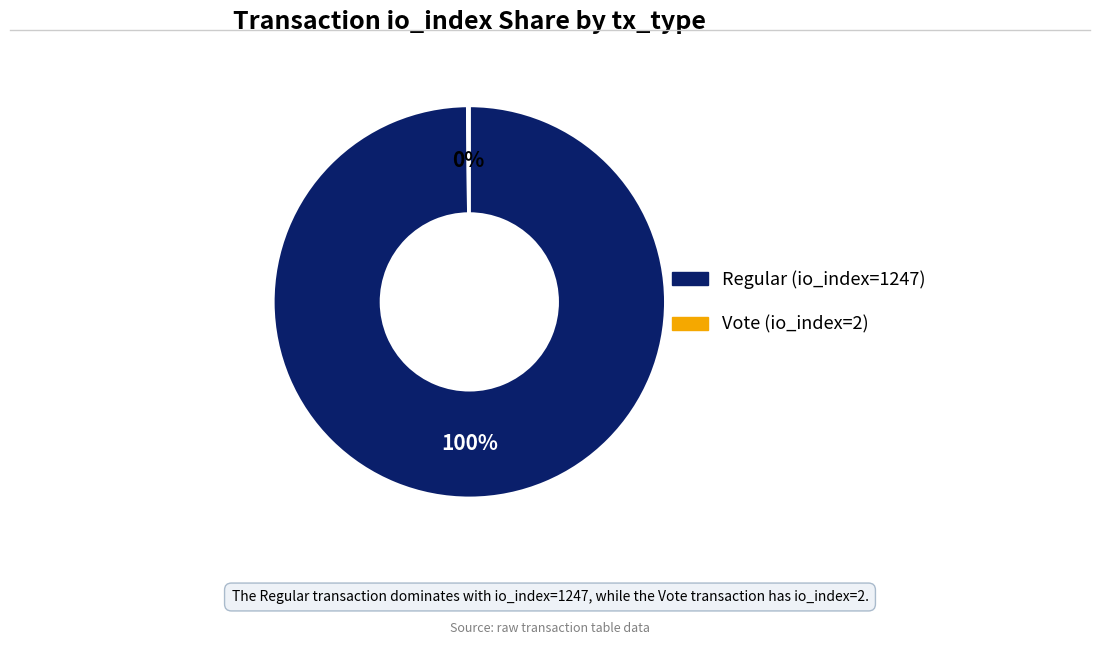

Is there any slice that represents more than half of the pie?

Yes